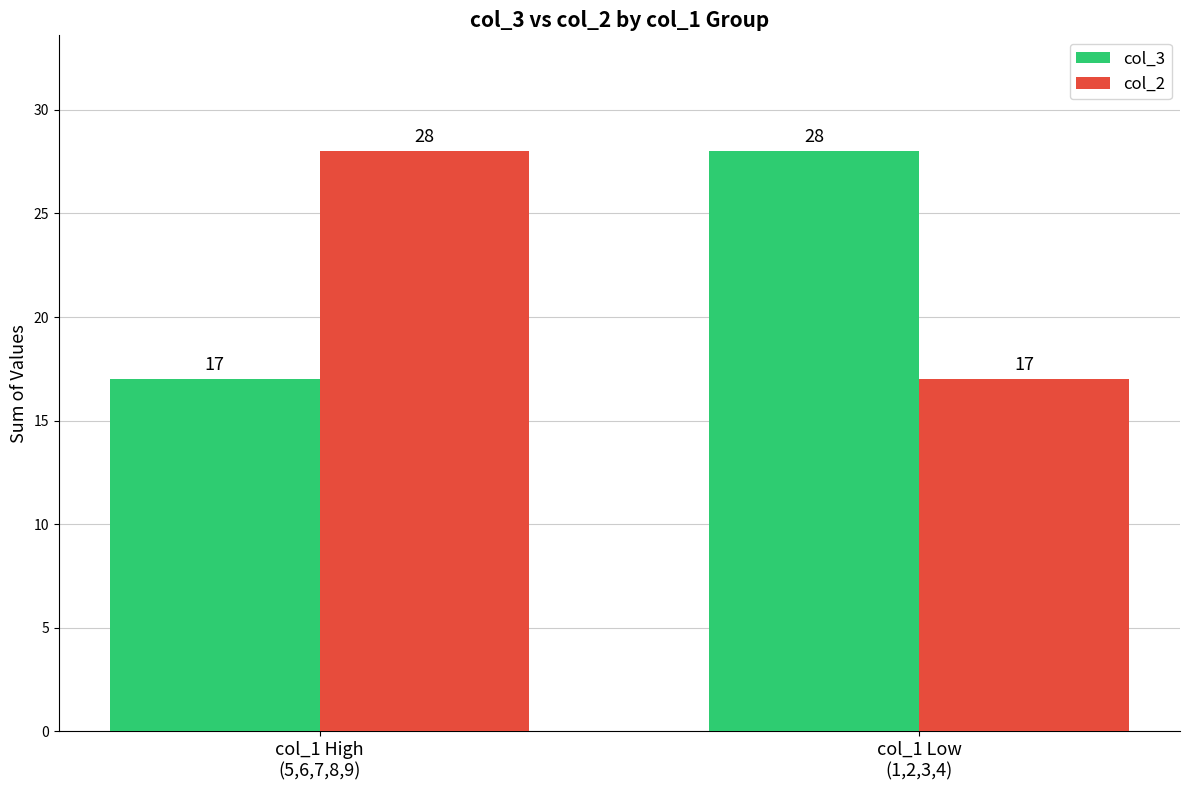

What position from the right is col_1 Low
(1,2,3,4)?

1